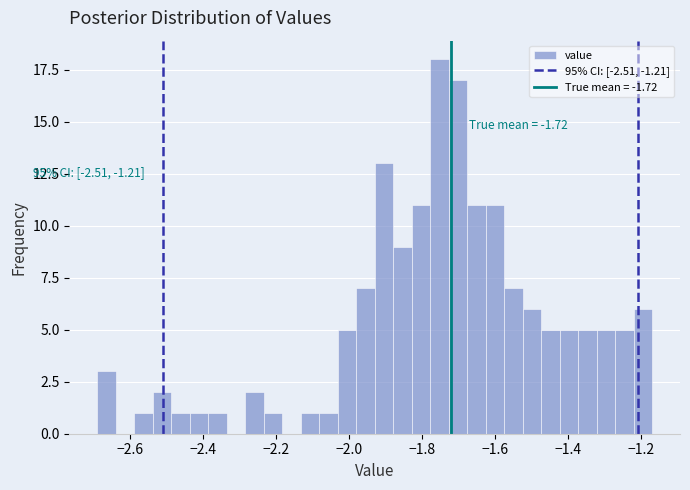

Read against the x-axis, roughly where is the centre of the tallest bar?

-1.76